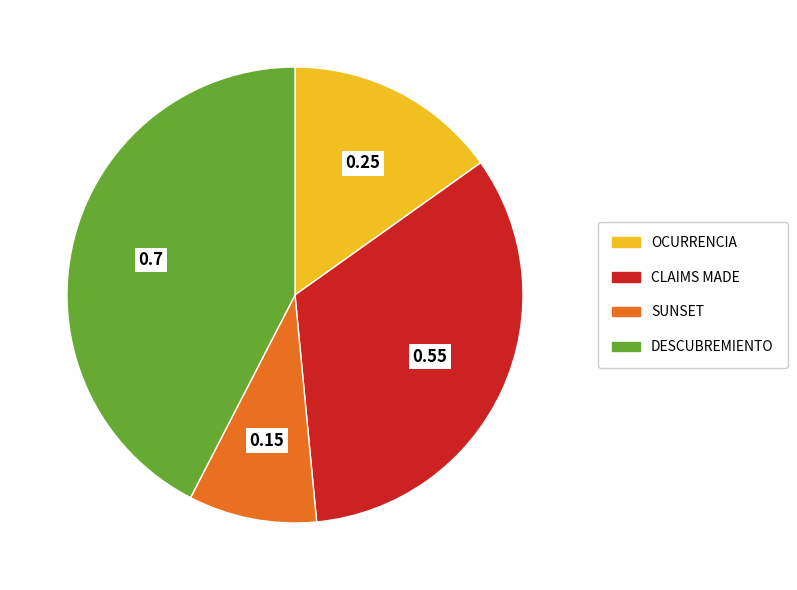

Do SUNSET and CLAIMS MADE together represent more than half of the pie?

No